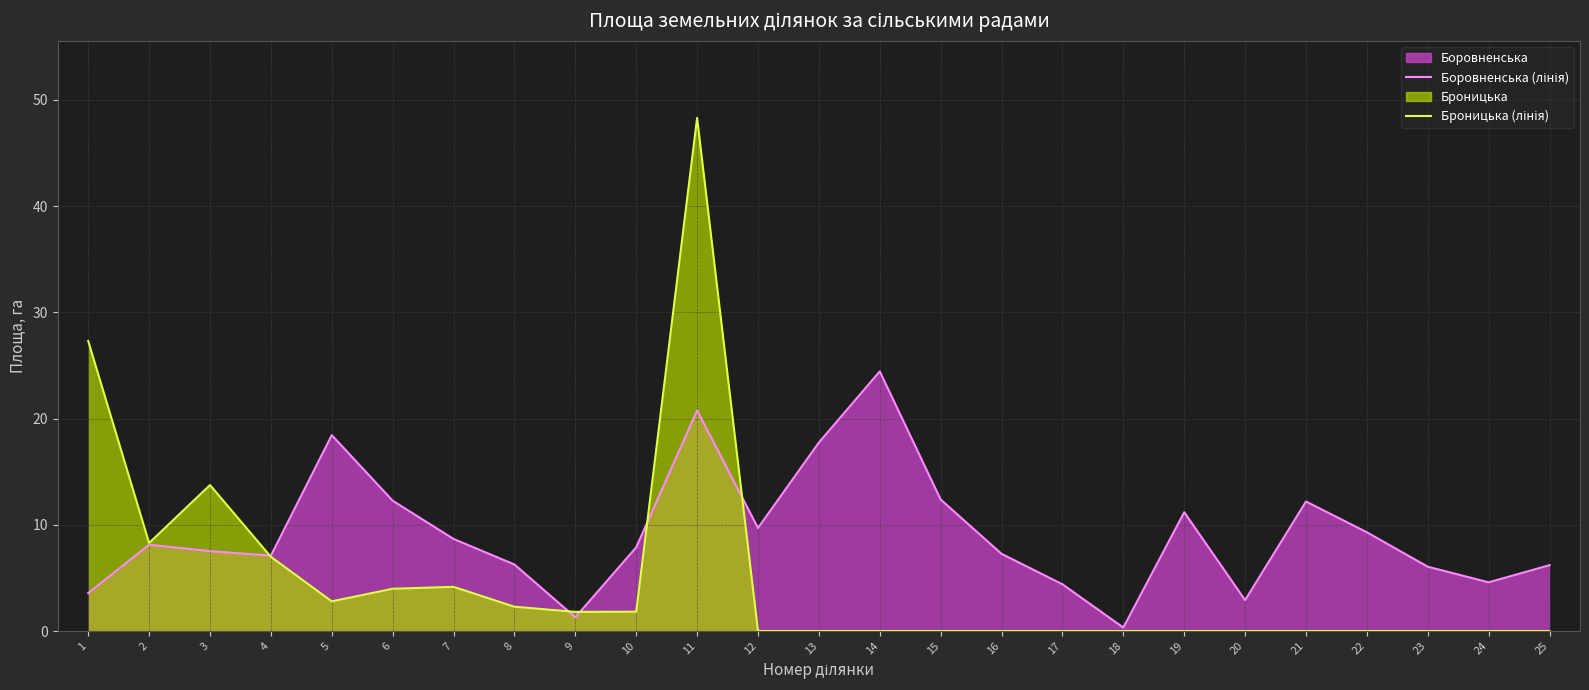

How many categories are shown in the chart?

25